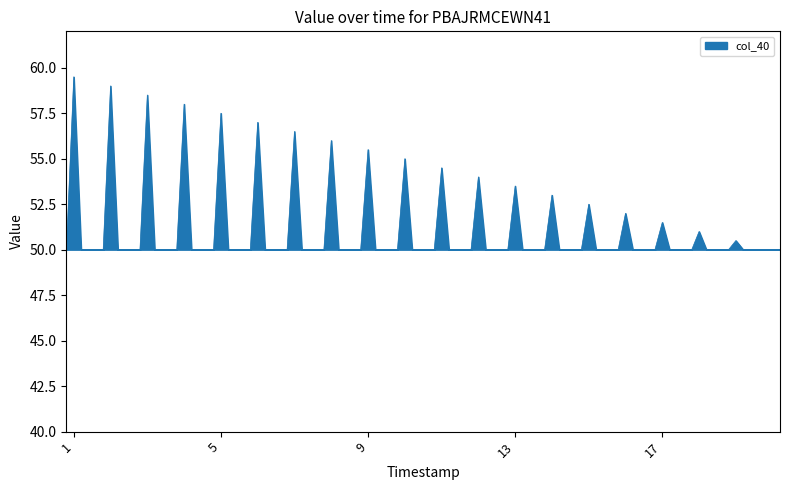

What is the greatest value displayed?

59.5